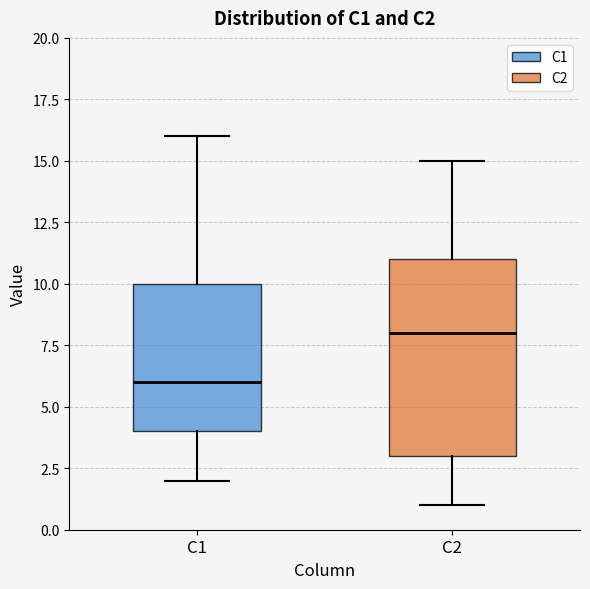

Reading left to right, transcribe this box plot: for each box, give where its median line is, the range the box spans, and where its two whiskers end, as read against the y-axis. The values are not printed on the chart, so give them approximately, as read against the axis.

C1: median 6, box 4 to 10, whiskers 2 to 16
C2: median 8, box 3 to 11, whiskers 1 to 15